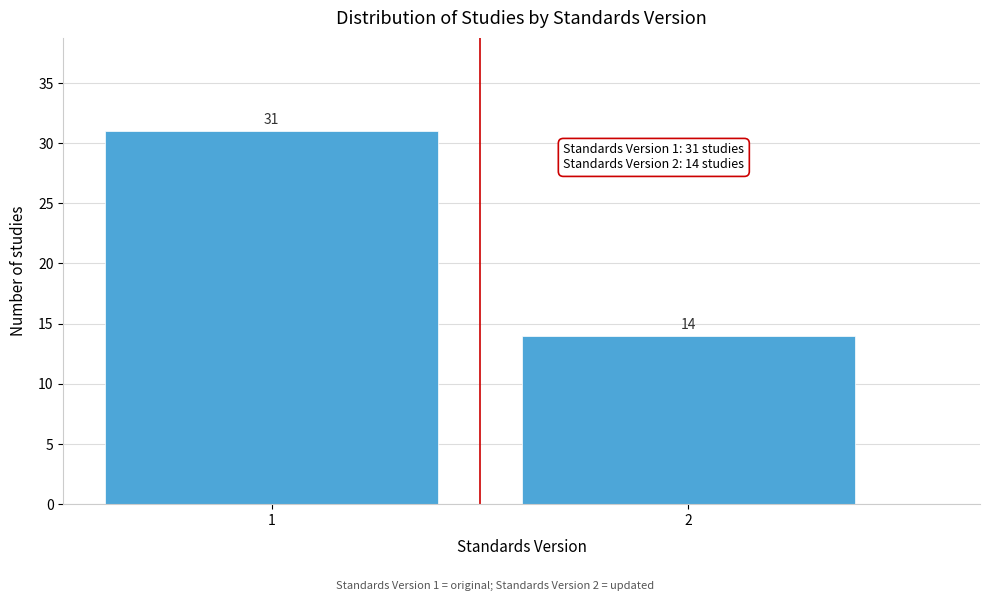

Reading left to right, list all the values displayed in this chart.

31	14